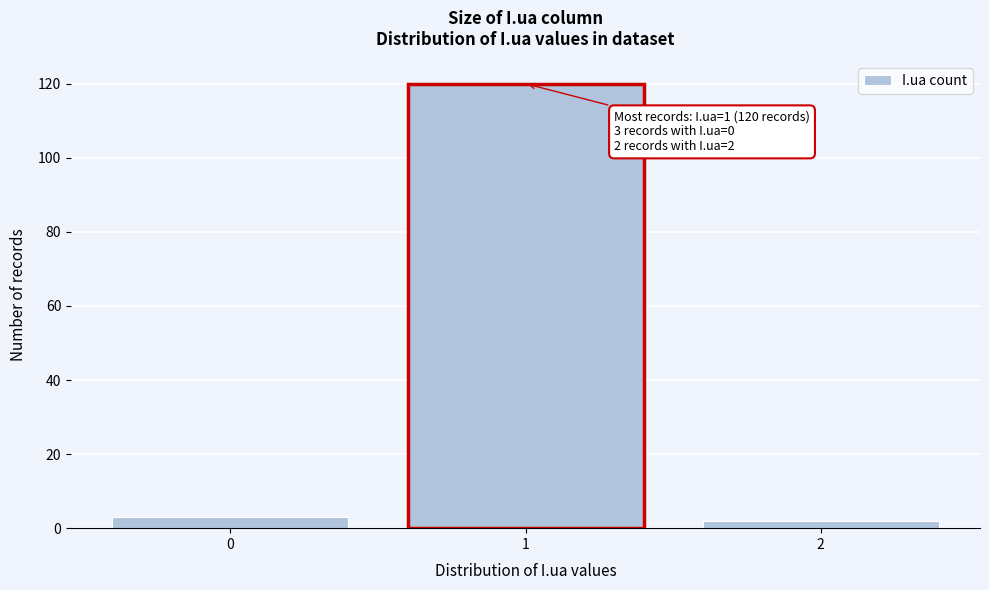

Reading left to right, transcribe all the data shown in this chart.

0=3	1=120	2=2